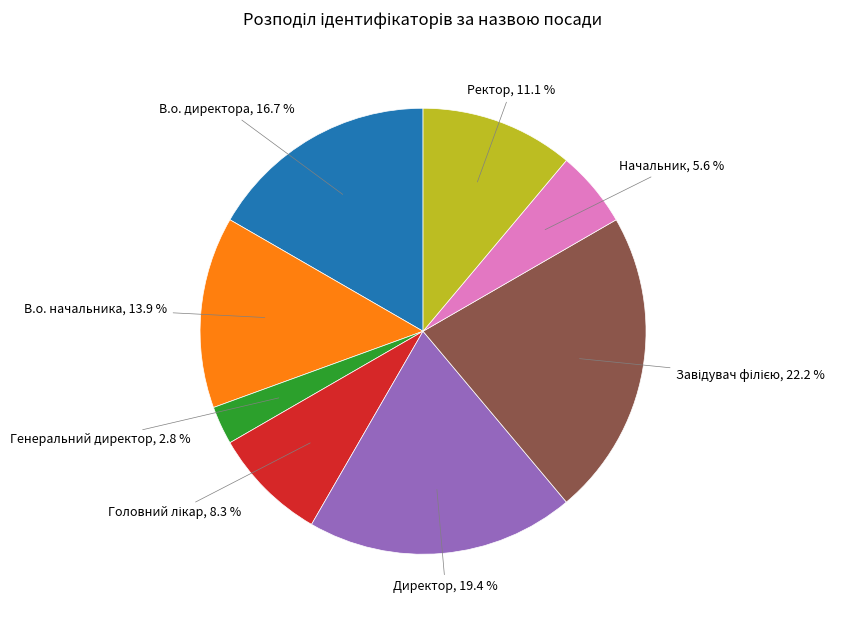

Does any single category account for the majority?

No